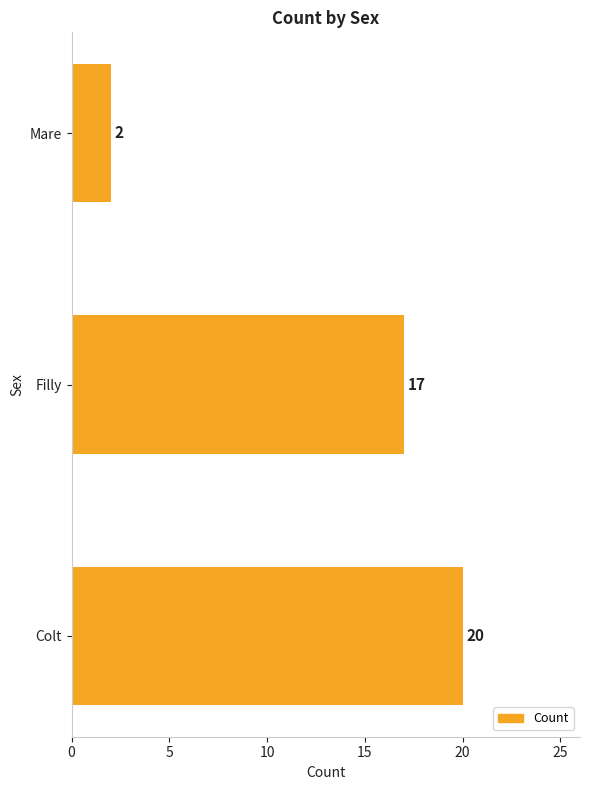

What is the minimum value shown in the chart?

2